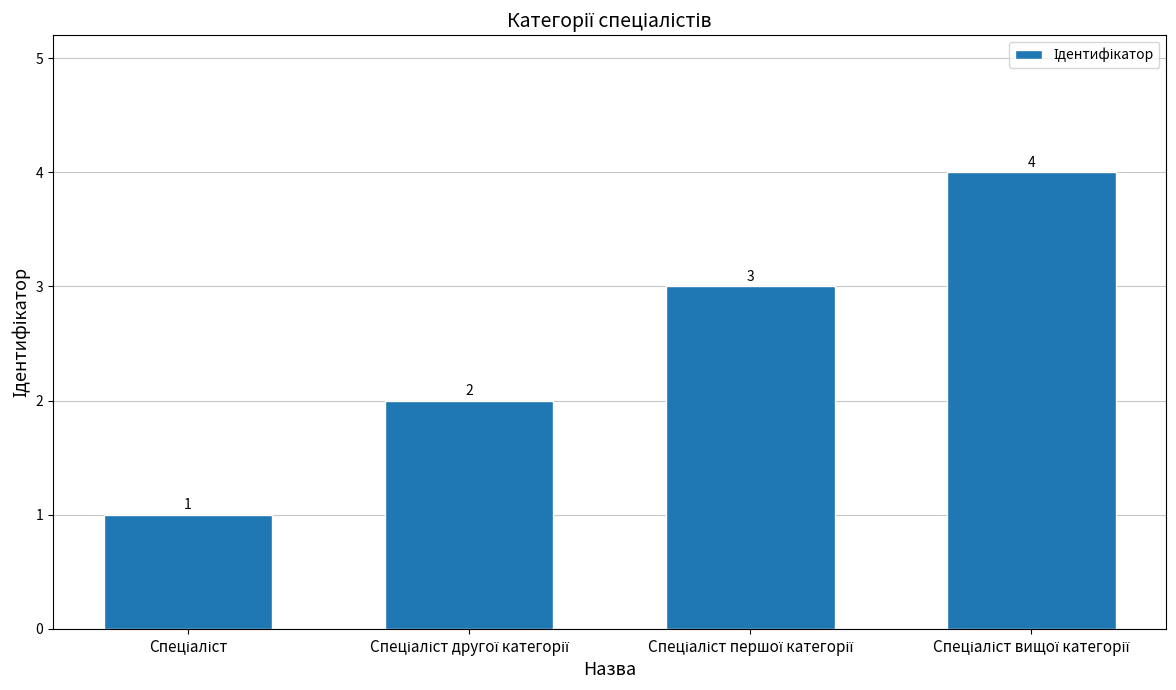

What is the difference between the maximum and minimum values?

3